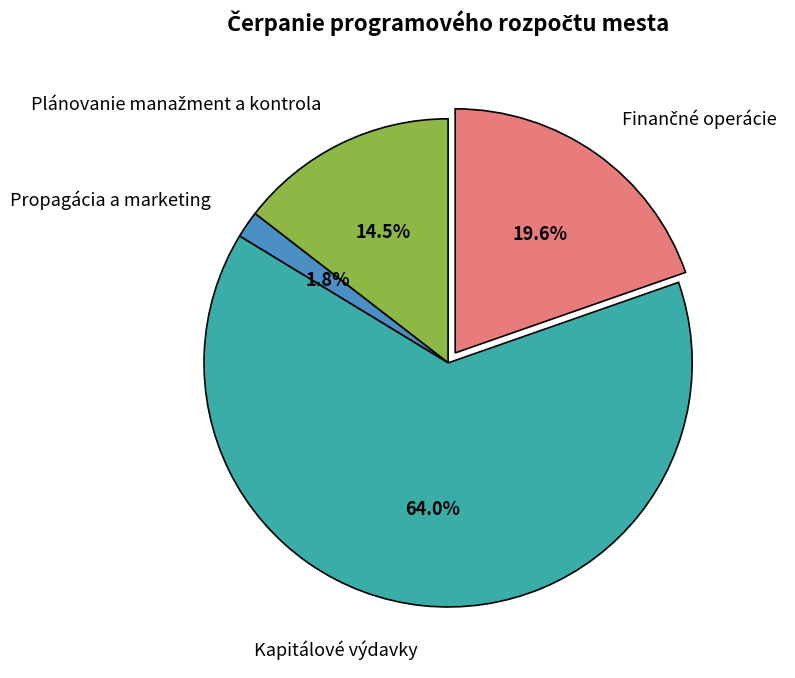

Which category has the biggest portion of the pie?

Kapitálové výdavky